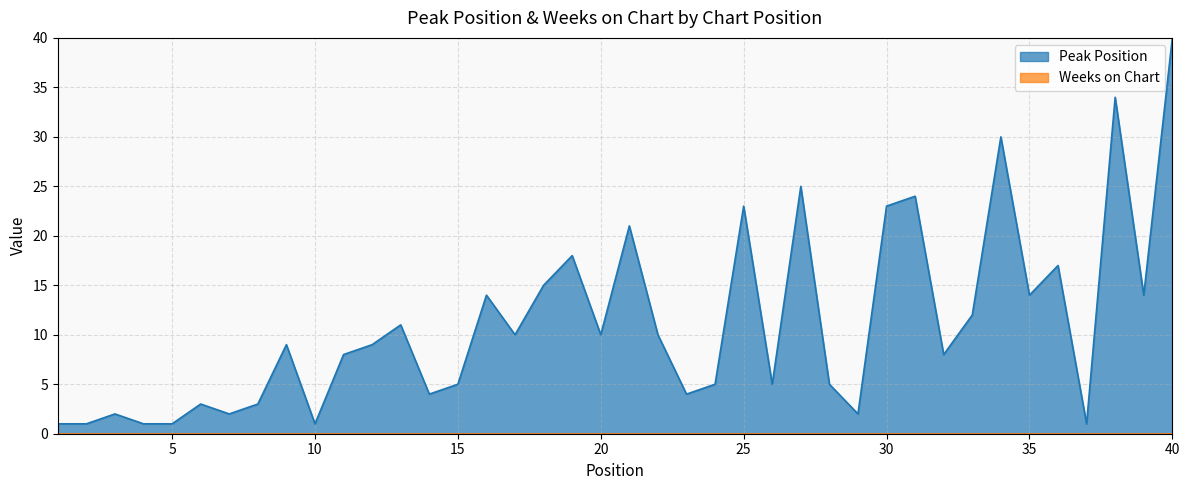

At which category does the chart reach its peak across all series?

40